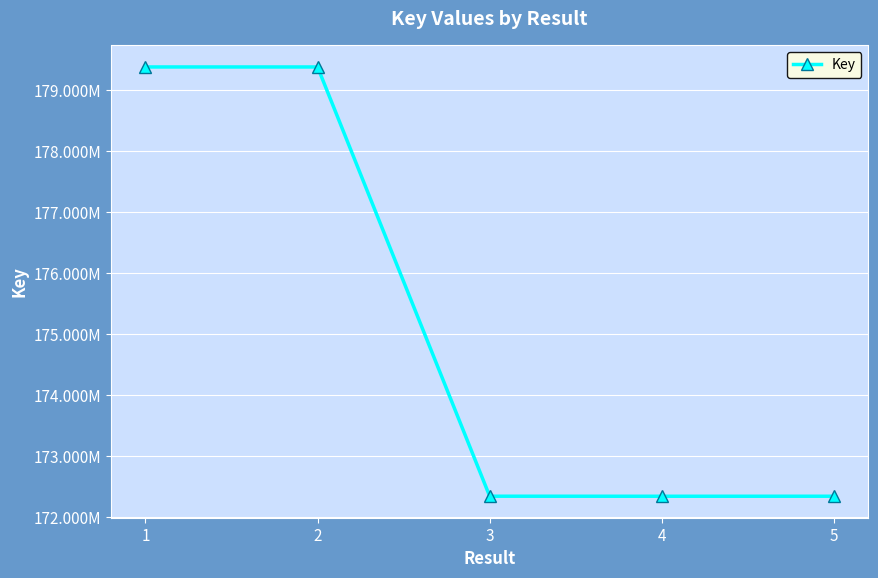

What is the average value?

175156453